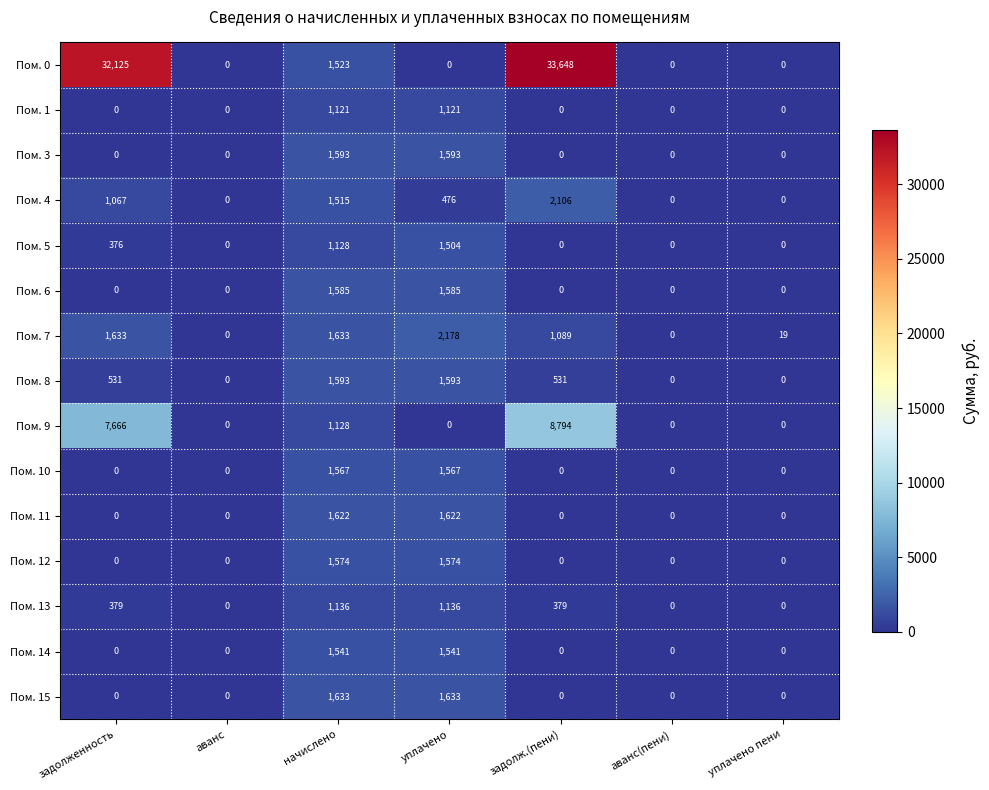

Which series has the widest spread of values?

Пом. 0